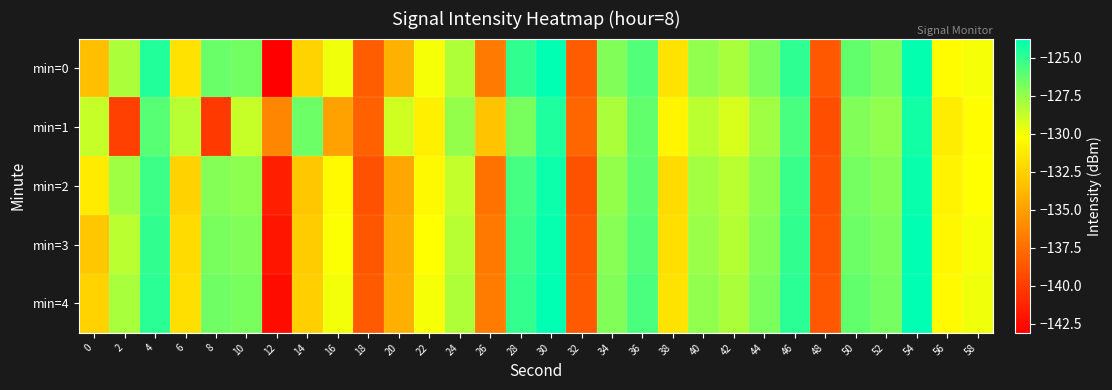

At which category is the sum across all series the highest?

54